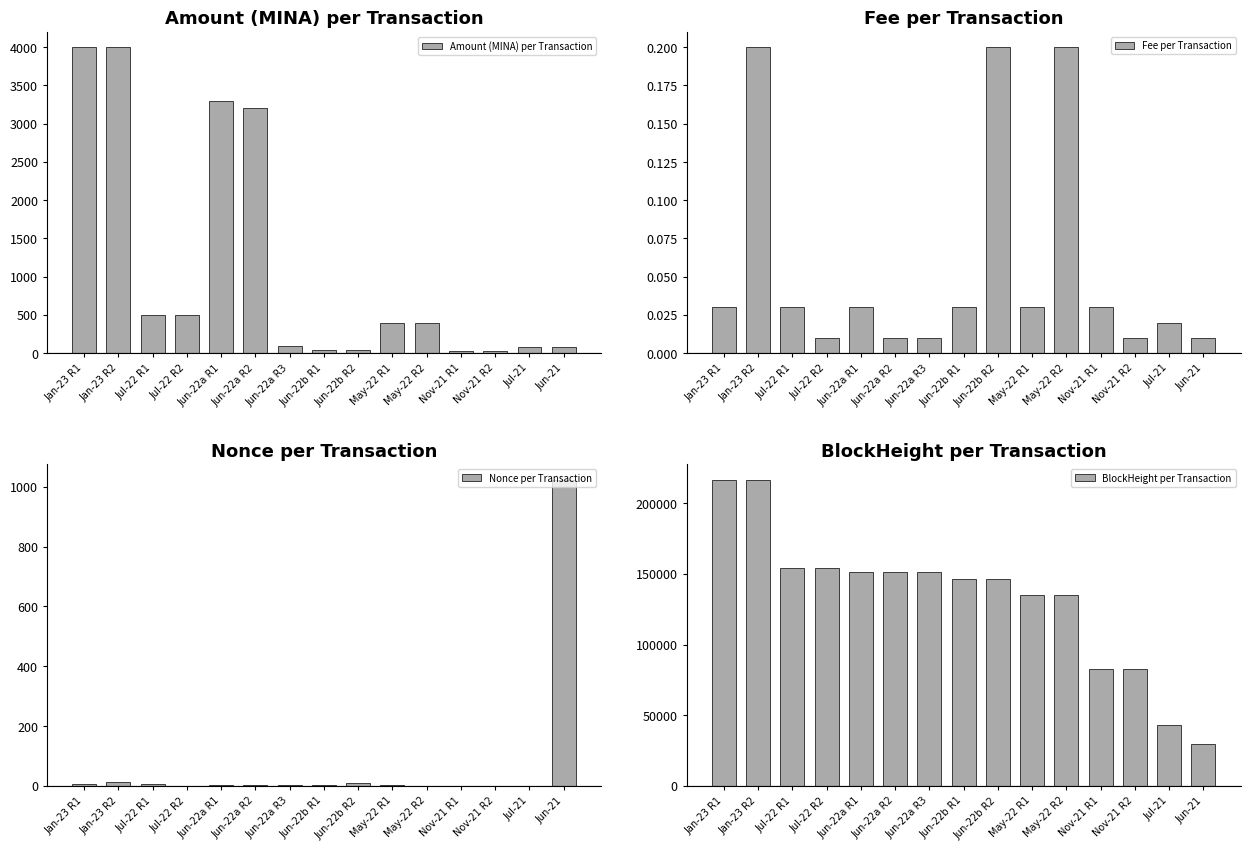

Reading right to left, transcribe all the data shown in this chart.

Amount (MINA) per Transaction: Jun-21=79.3	Jul-21=78.2	Nov-21 R2=28.2	Nov-21 R1=28.2	May-22 R2=398.8	May-22 R1=398.8	Jun-22b R2=35.0	Jun-22b R1=35.0	Jun-22a R3=100.0	Jun-22a R2=3200.0	Jun-22a R1=3300.0	Jul-22 R2=500.0	Jul-22 R1=500.0	Jan-23 R2=4000.0	Jan-23 R1=4000.0
Fee per Transaction: Jun-21=0.0	Jul-21=0.0	Nov-21 R2=0.0	Nov-21 R1=0.0	May-22 R2=0.2	May-22 R1=0.0	Jun-22b R2=0.2	Jun-22b R1=0.0	Jun-22a R3=0.0	Jun-22a R2=0.0	Jun-22a R1=0.0	Jul-22 R2=0.0	Jul-22 R1=0.0	Jan-23 R2=0.2	Jan-23 R1=0.0
Nonce per Transaction: Jun-21=1024.0	Jul-21=0.0	Nov-21 R2=1.0	Nov-21 R1=1.0	May-22 R2=0.0	May-22 R1=2.0	Jun-22b R2=10.0	Jun-22b R1=3.0	Jun-22a R3=2.0	Jun-22a R2=3.0	Jun-22a R1=4.0	Jul-22 R2=0.0	Jul-22 R1=5.0	Jan-23 R2=14.0	Jan-23 R1=6.0
BlockHeight per Transaction: Jun-21=29431.0	Jul-21=42768.0	Nov-21 R2=82380.0	Nov-21 R1=82402.0	May-22 R2=134868.0	May-22 R1=134896.0	Jun-22b R2=146545.0	Jun-22b R1=146551.0	Jun-22a R3=151435.0	Jun-22a R2=151436.0	Jun-22a R1=151454.0	Jul-22 R2=154233.0	Jul-22 R1=154253.0	Jan-23 R2=216616.0	Jan-23 R1=216670.0